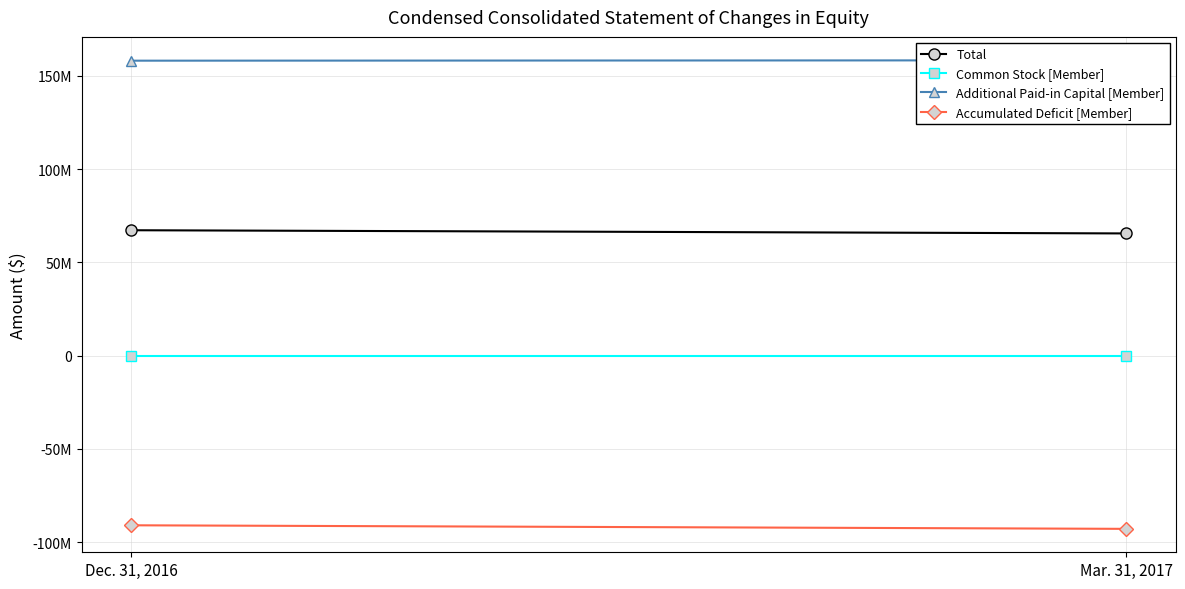

Rank the series at Dec. 31, 2016 from lowest to highest value.

Accumulated Deficit [Member], Common Stock [Member], Total, Additional Paid-in Capital [Member]